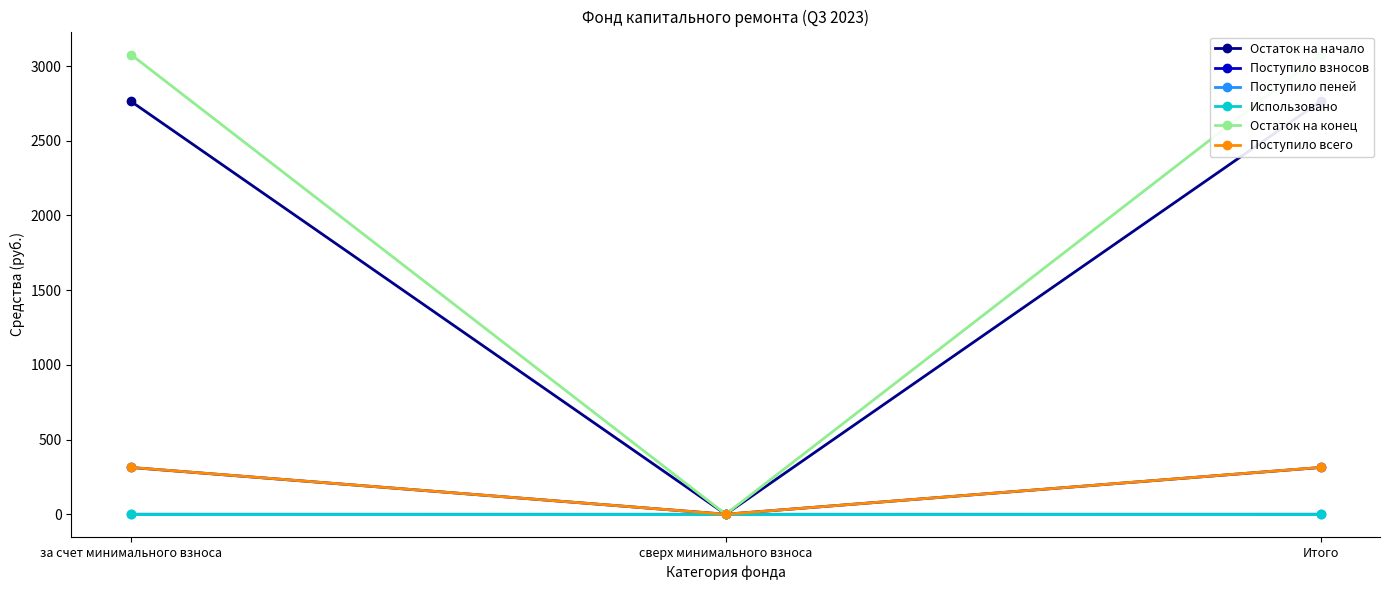

How many categories are shown in the chart?

3